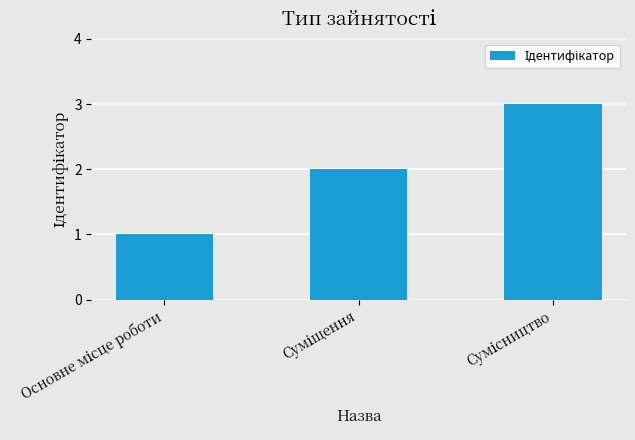

What is the greatest value displayed?

3